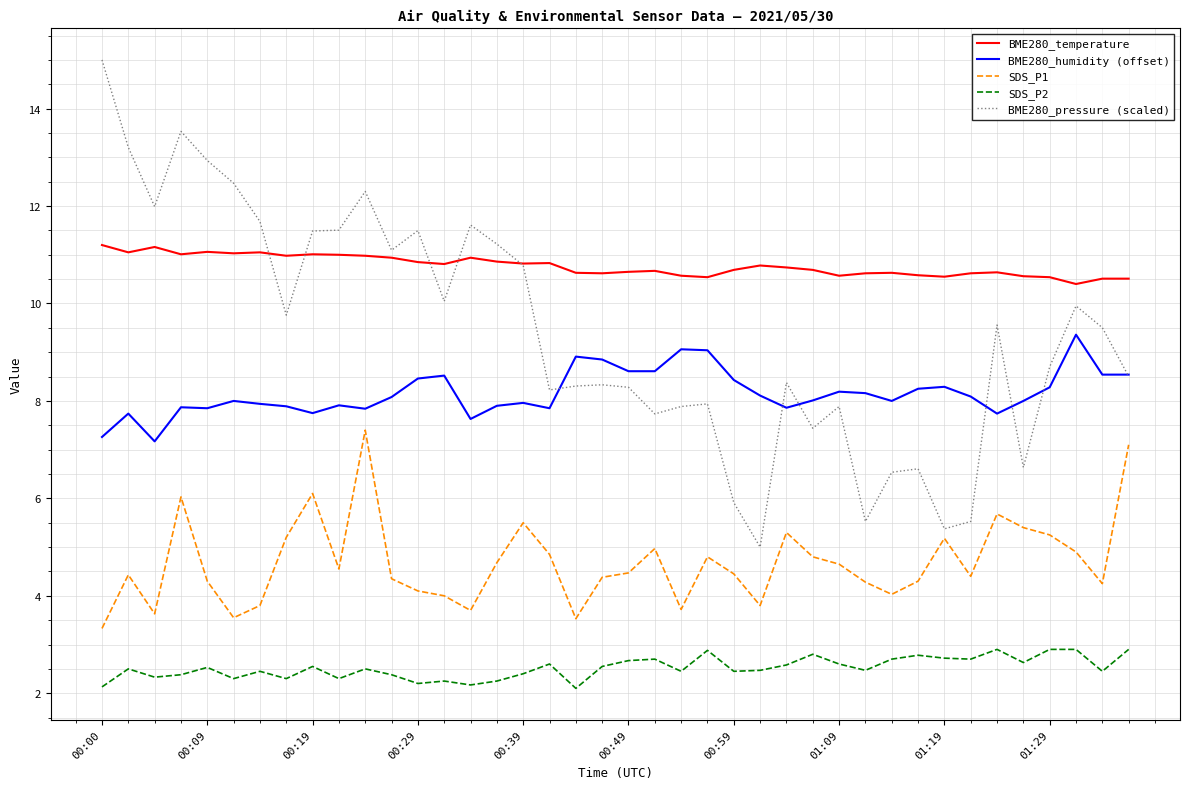

What is the maximum value shown in the chart?

15.0